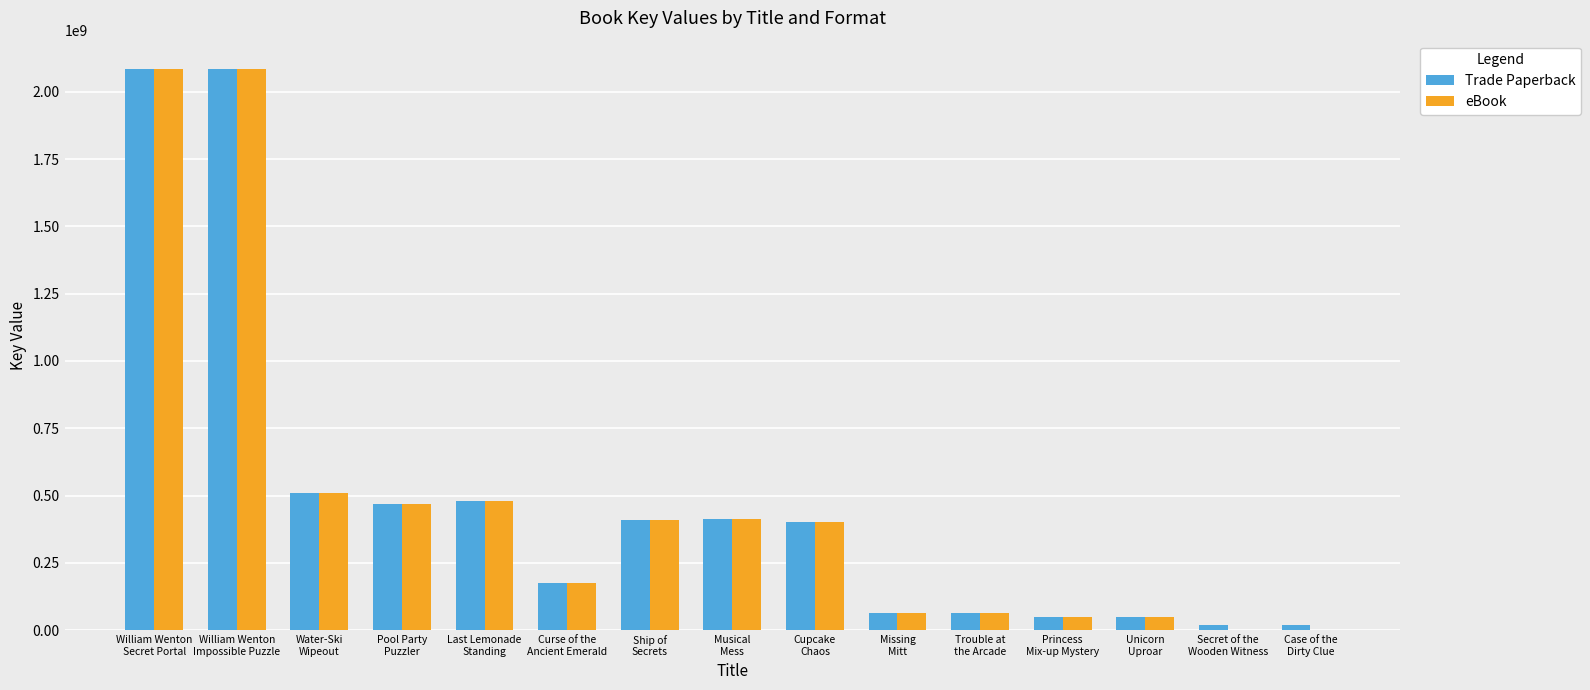

What is the maximum value for eBook?

2085862320